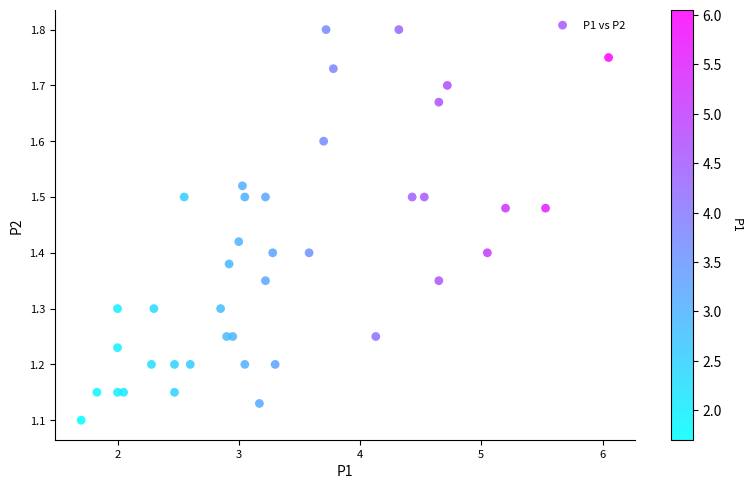

What is the range of Y values (max minus min)?

0.7